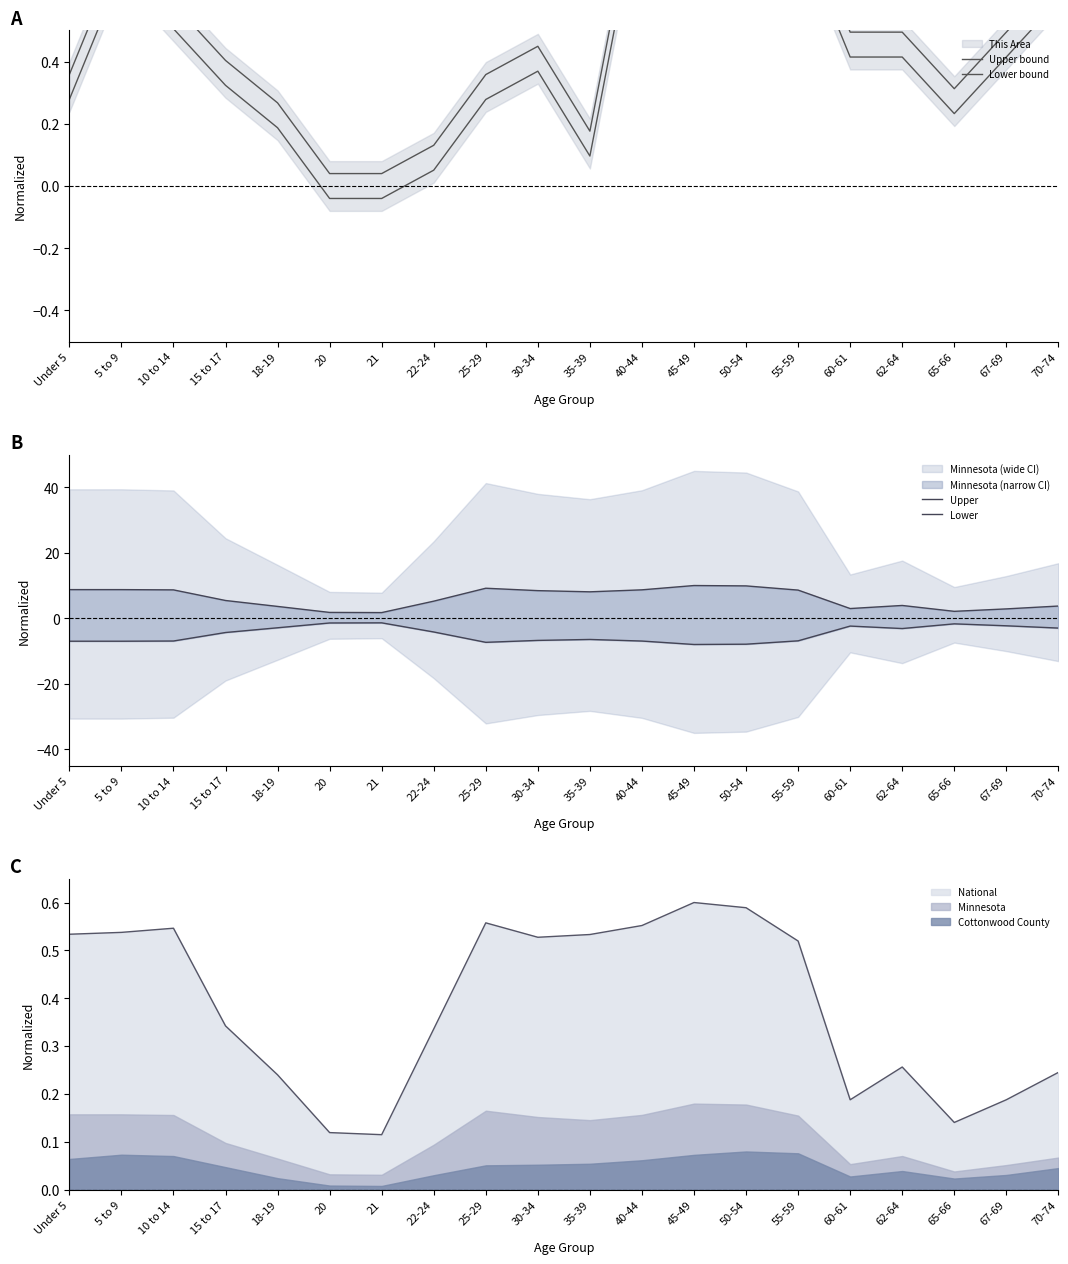

True or false: Upper and Lower intersect in this chart.

False